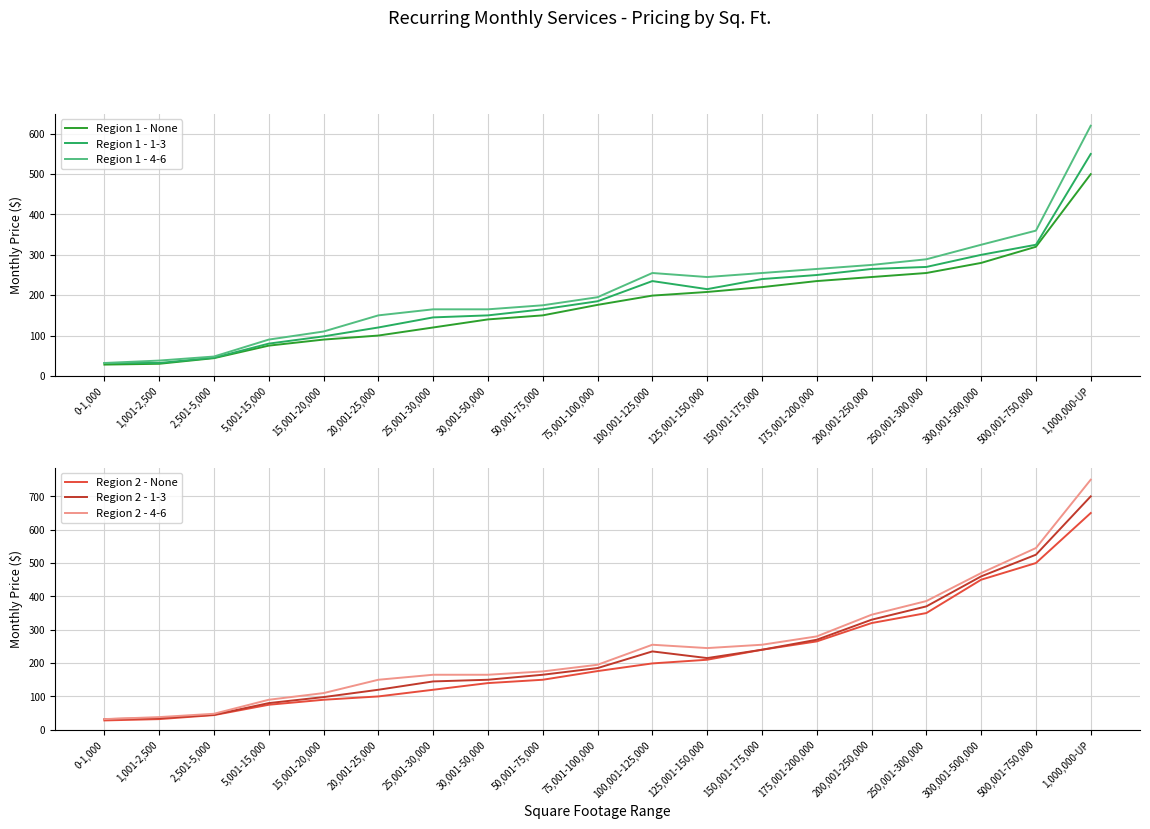

What are all the series names shown in the legend?

Region 1 - None, Region 1 - 1-3, Region 1 - 4-6, Region 2 - None, Region 2 - 1-3, Region 2 - 4-6